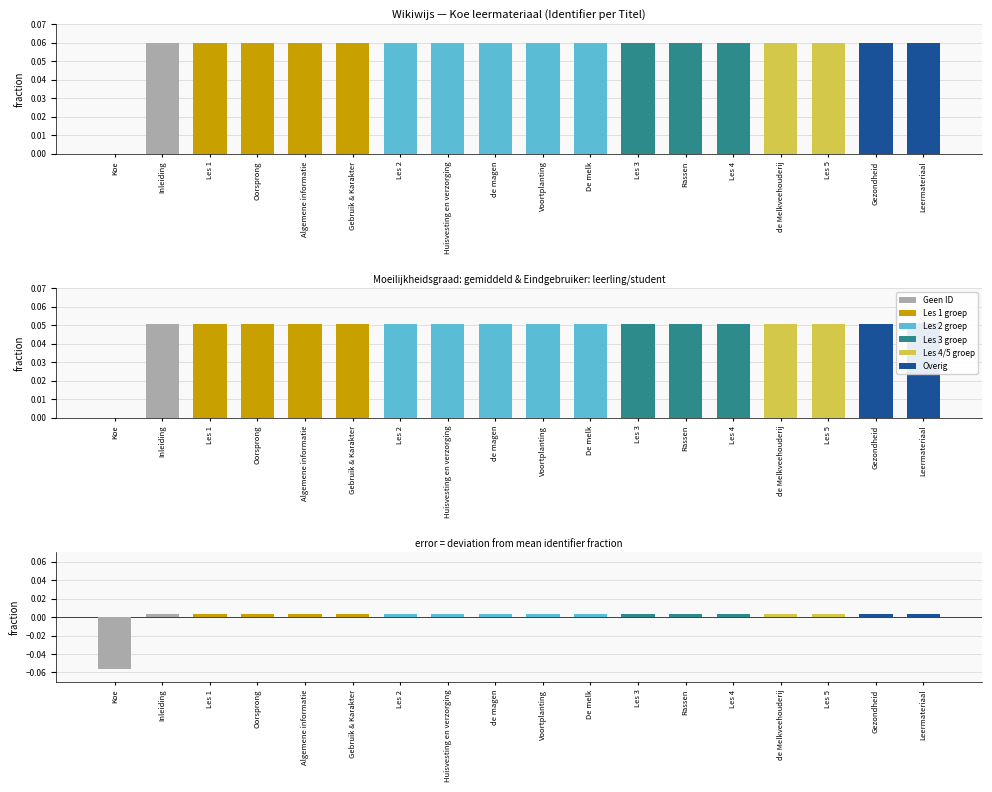

Is the value of Deviation from mean at Les 1 greater than the value of Identifier (scaled) at Rassen?

No